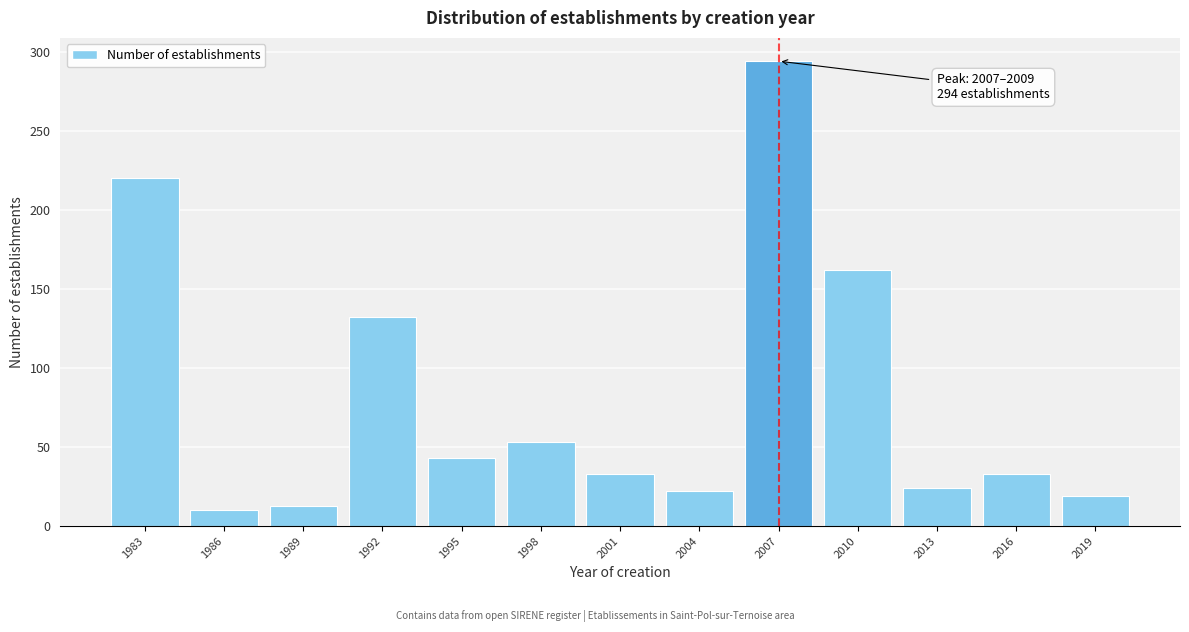

Reading left to right, transcribe all the data shown in this chart.

1983=220	1986=10	1989=13	1992=132	1995=43	1998=53	2001=33	2004=22	2007=294	2010=162	2013=24	2016=33	2019=19